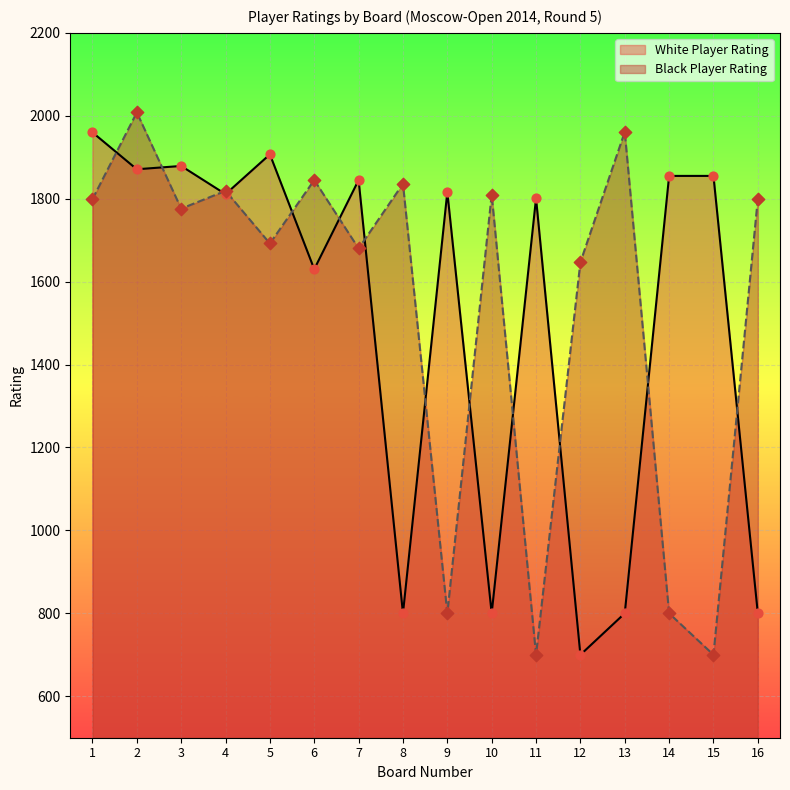

At how many categories does at least one series exceed 1289?

16